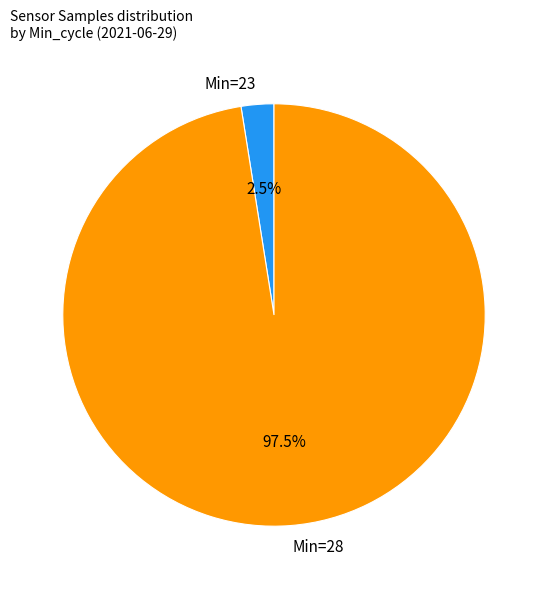

Which has a higher value, Min=28 or Min=23?

Min=28